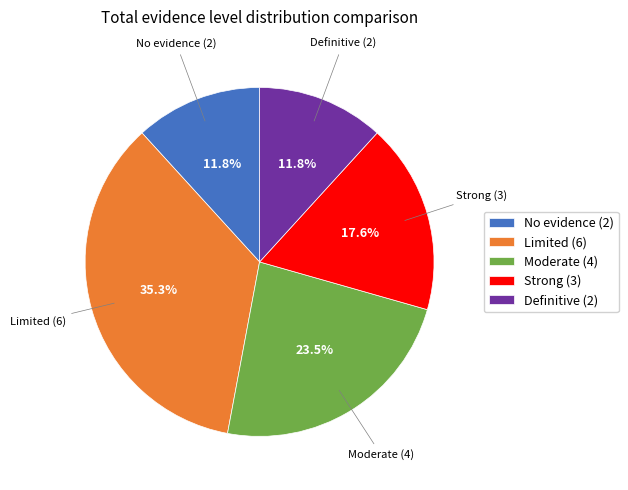

Is Limited the majority of the pie?

No